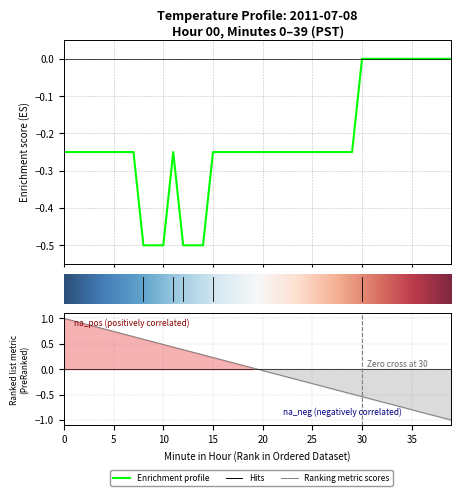

Count the values in the range 0 to 1.

10